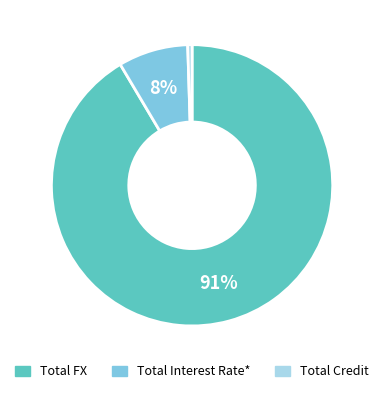

Which has a higher value, Total Credit or Total Interest Rate*?

Total Interest Rate*